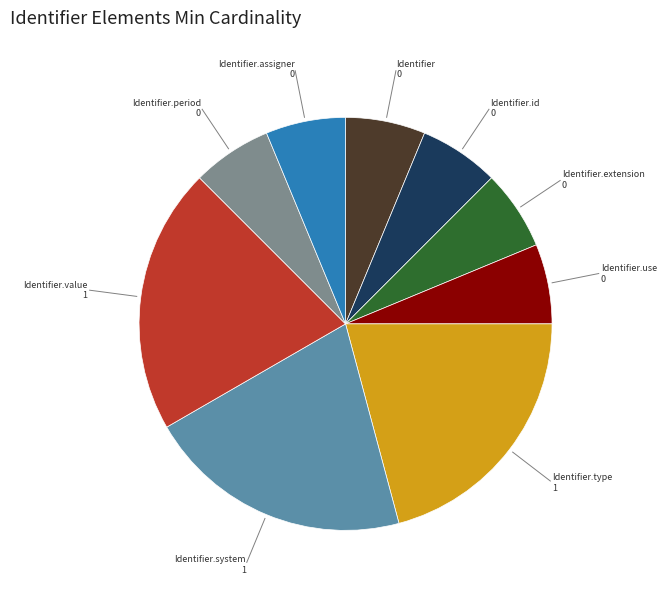

Is there a majority slice in this chart?

No